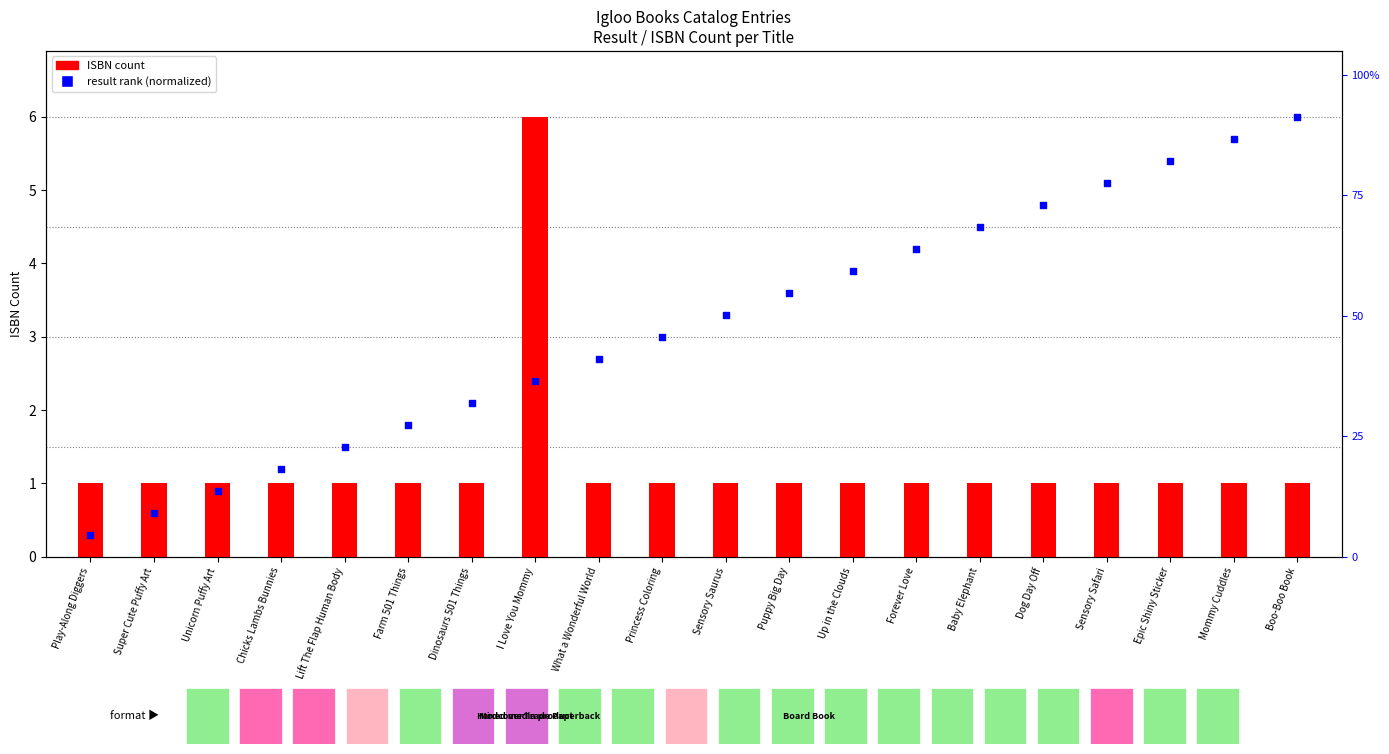

What is the total value across all series at Sensory Safari?

6.1